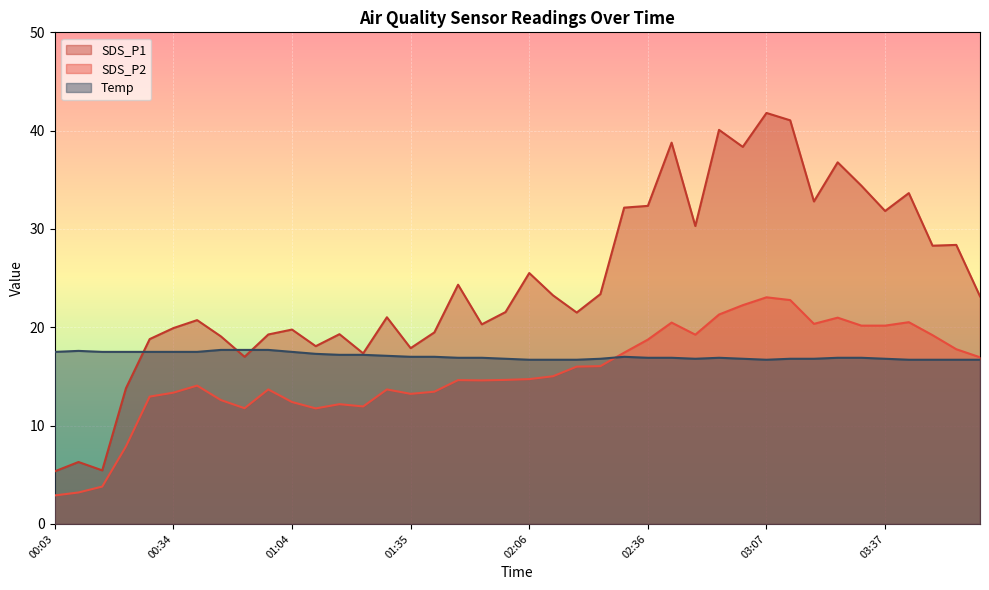

What position from the left is 00:58?

10